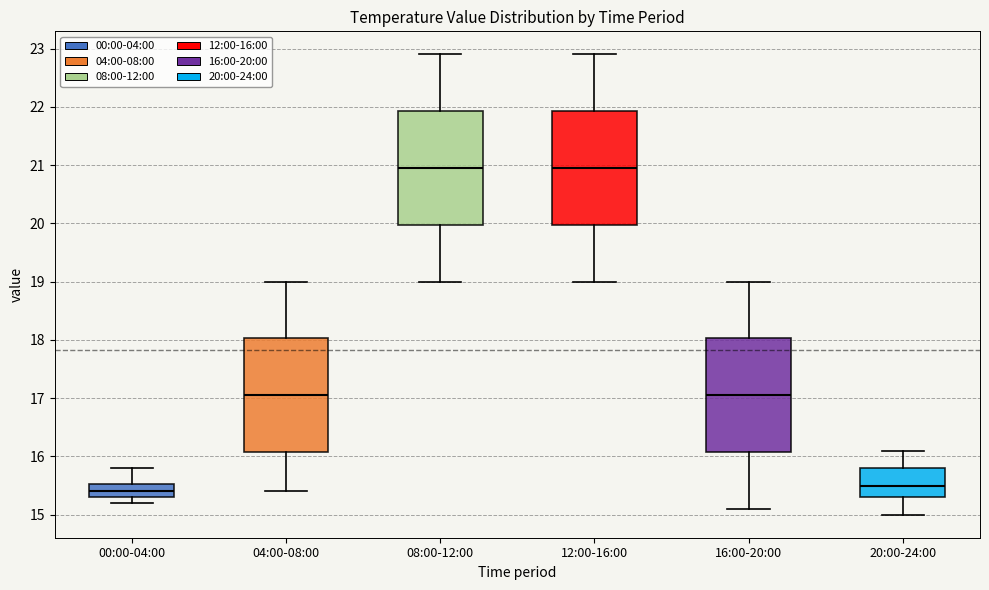

Where is the lower edge of the box for 16:00-20:00 on the y-axis? The values are not printed on the chart, so give them approximately, as read against the axis.

16.1